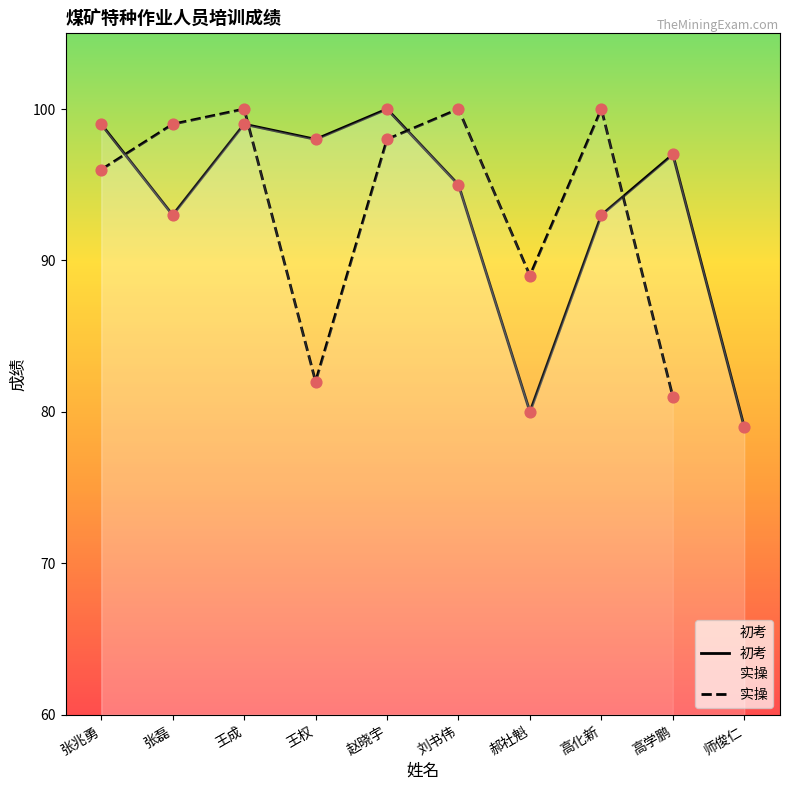

Which series contains the highest Y value?

初考